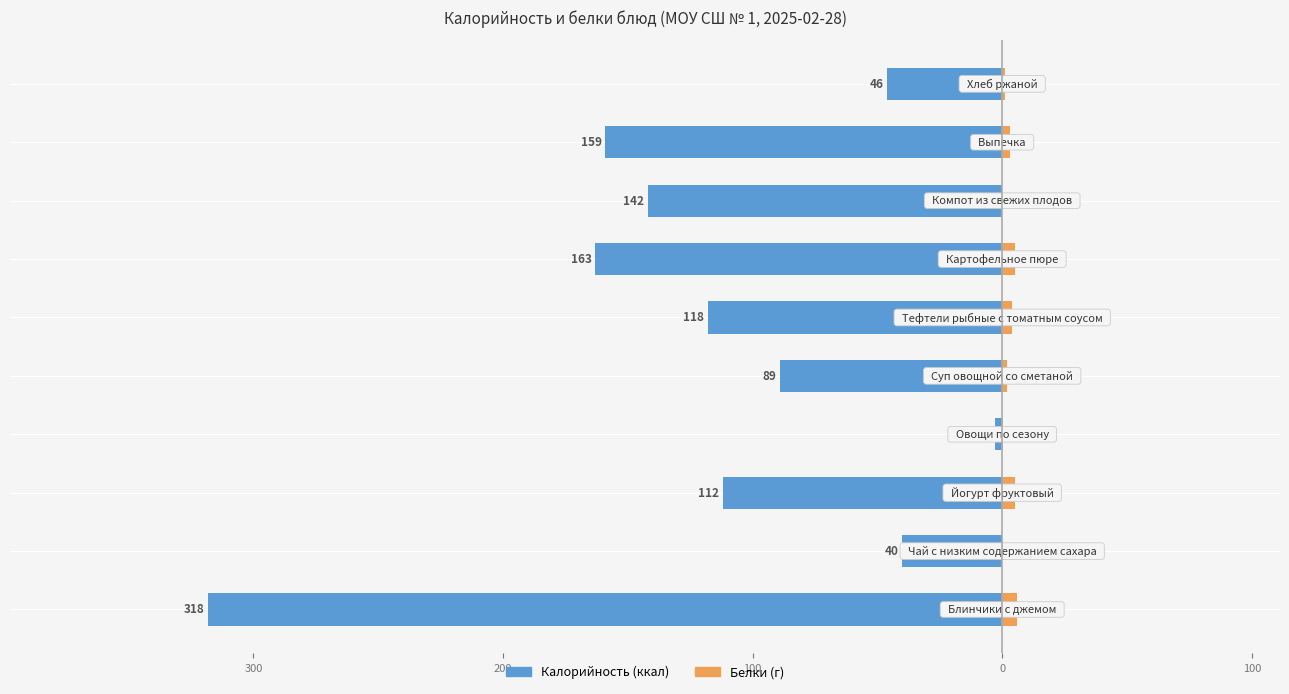

The Калорийность series shows -4.7 at 100. True or false?

False